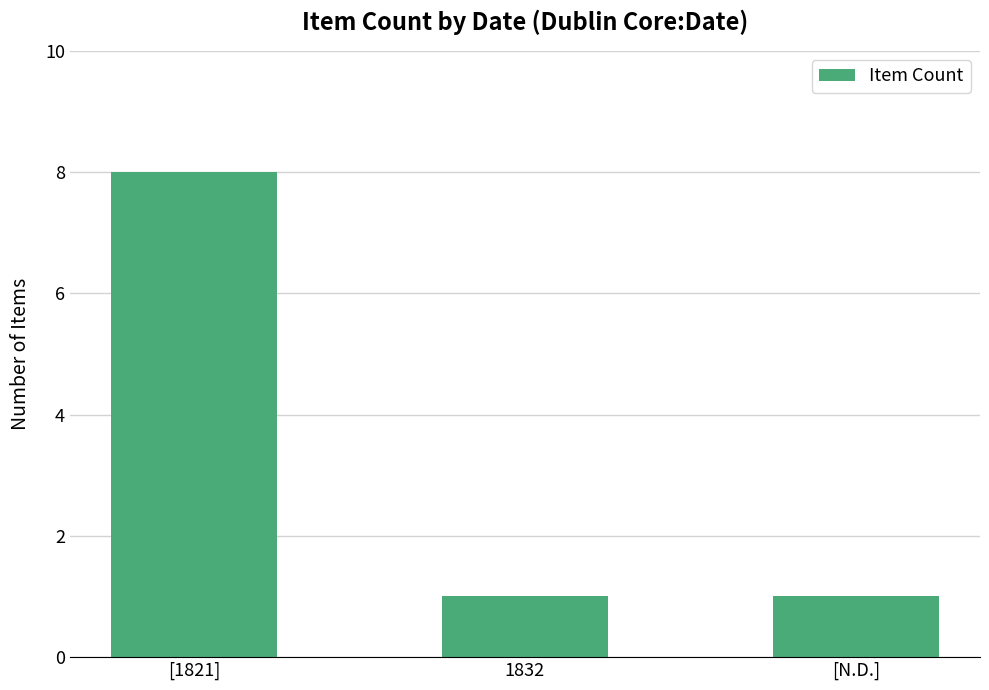

How many distinct data groups are displayed?

1